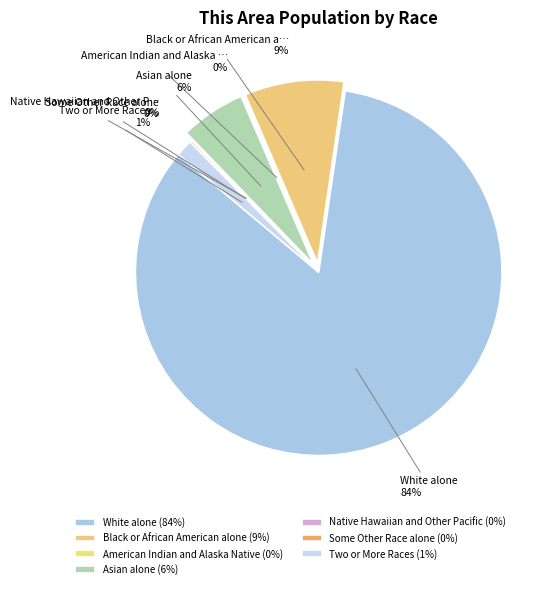

Which slice is the largest?

White alone